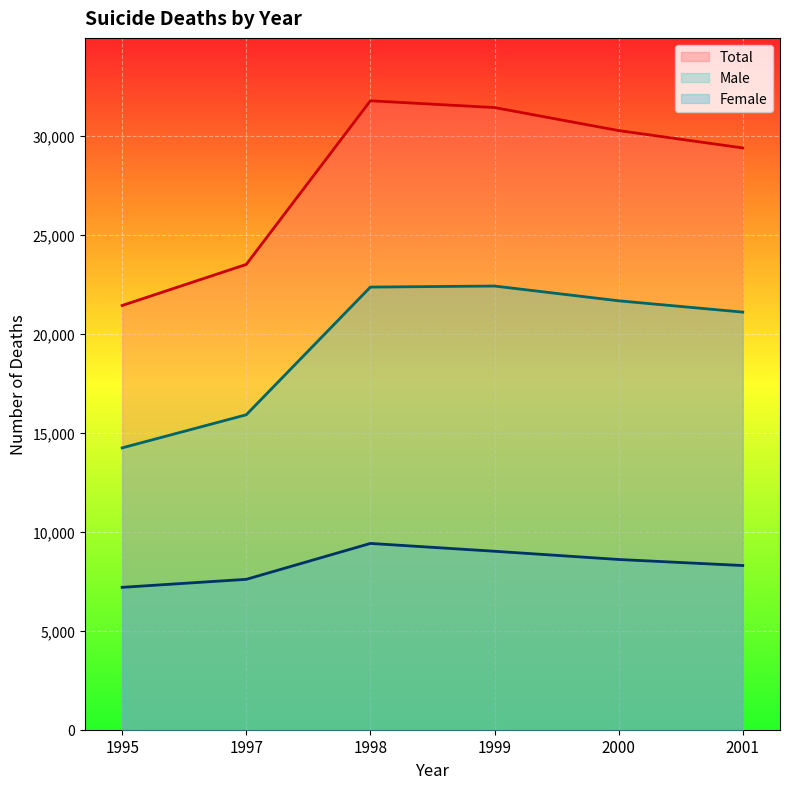

What is the value of the Female point at the 5th from the left?

8595